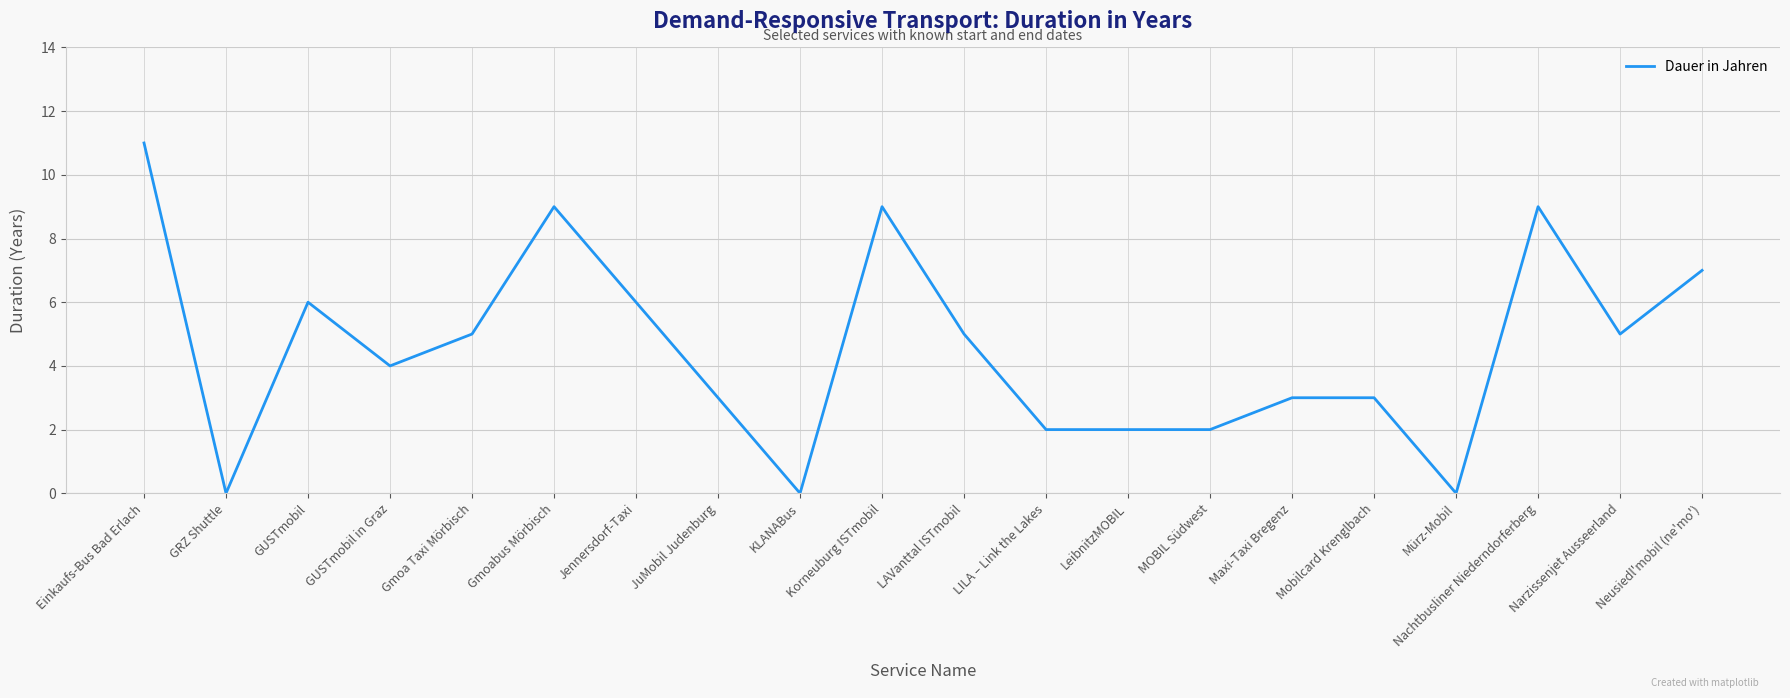

What position from the right is MOBIL Südwest?

7